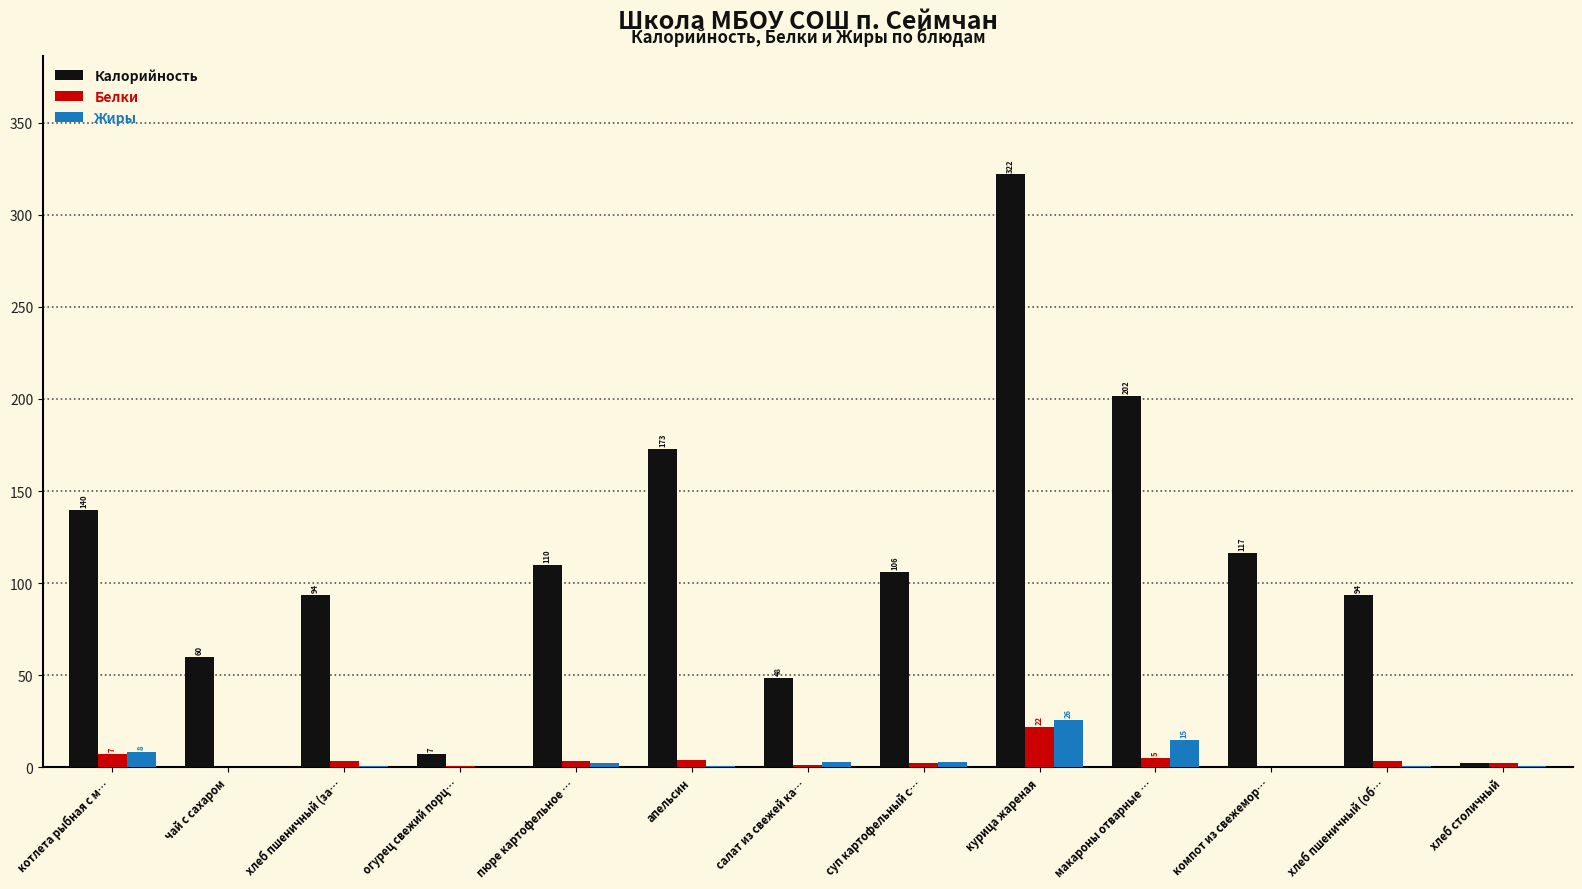

What is the approximate value of Белки at апельсин?

4.1